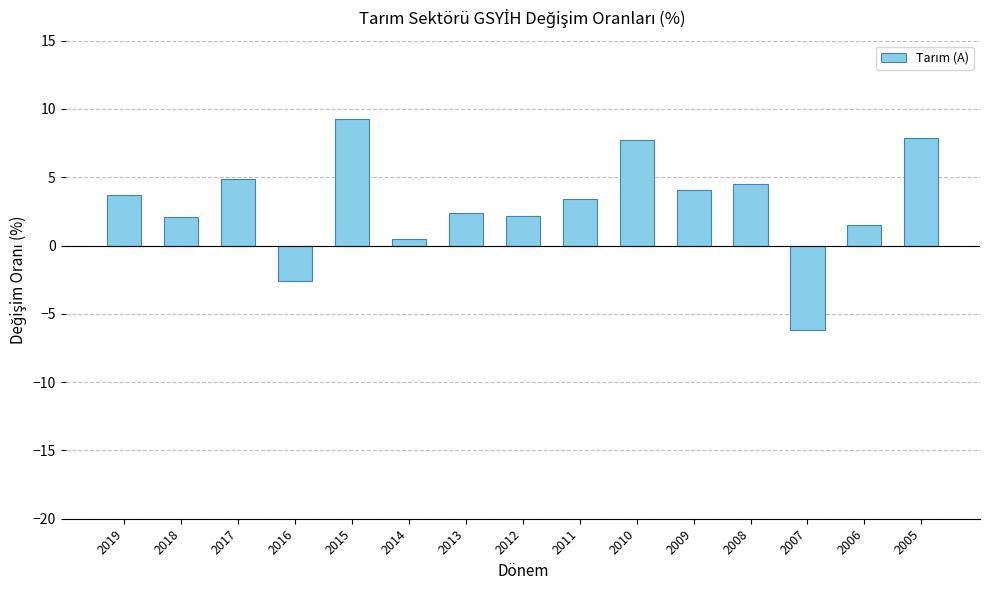

How many data points are less than 3?

7